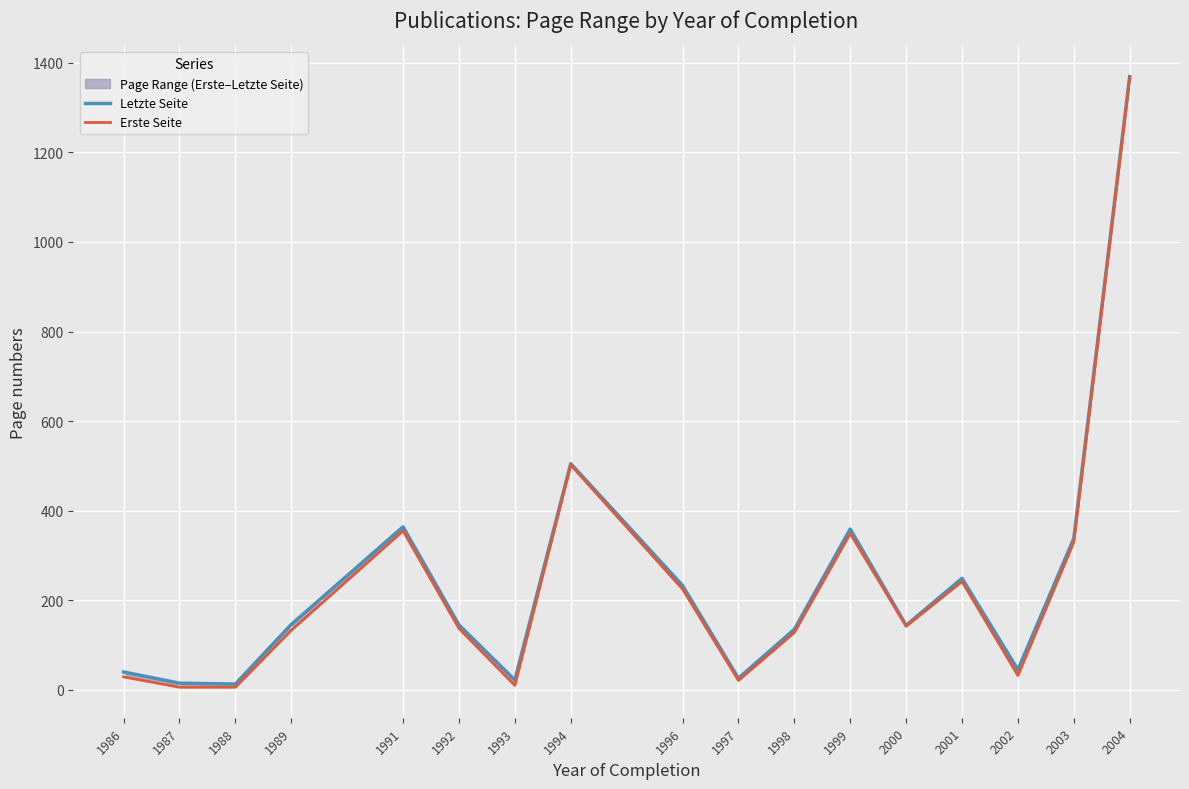

True or false: Letzte Seite and Erste Seite intersect in this chart.

False